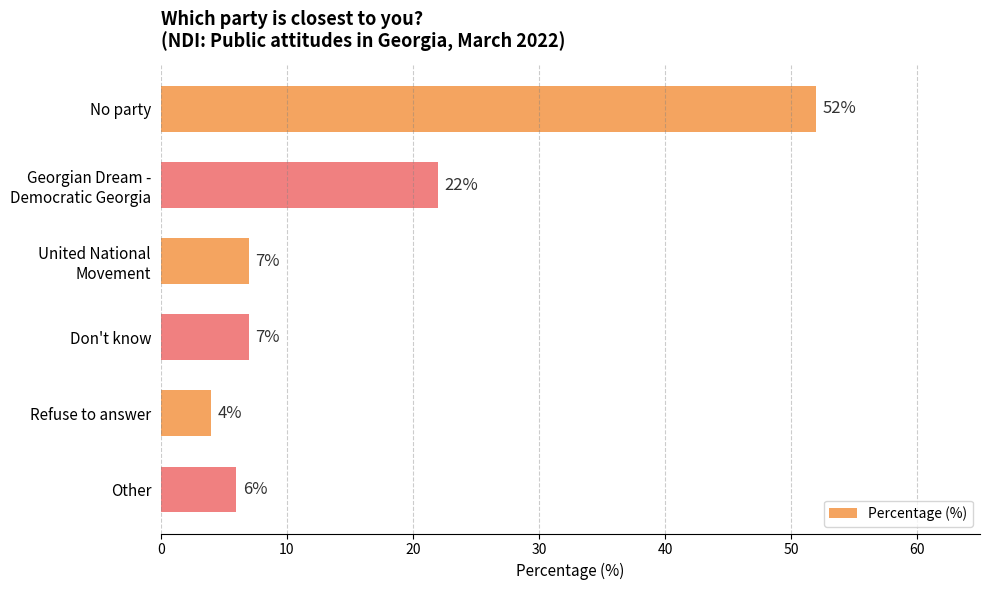

Reading bottom to top, transcribe all the data shown in this chart.

6	4	7	7	22	52